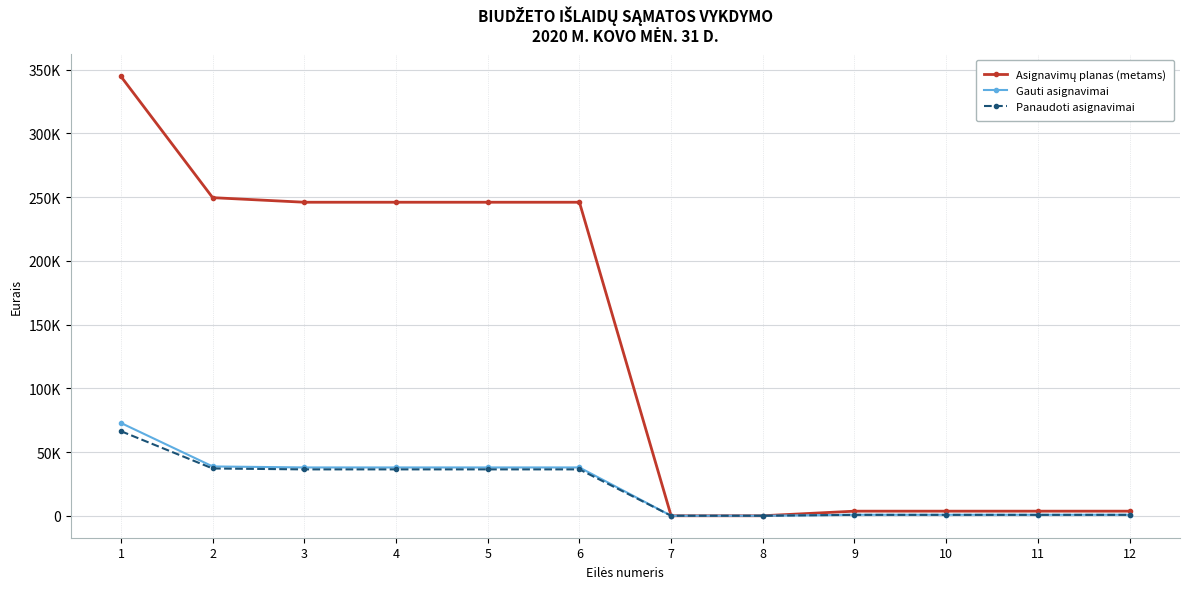

Is the value of Panaudoti asignavimai at 1 greater than the value of Asignavimų planas (metams) at 11?

Yes